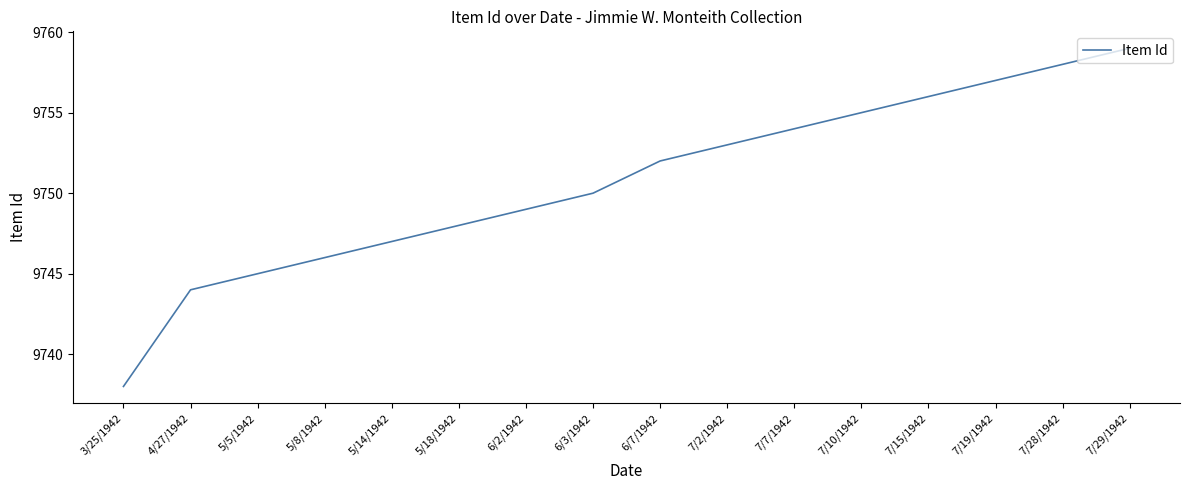

What is the minimum value shown in the chart?

9738